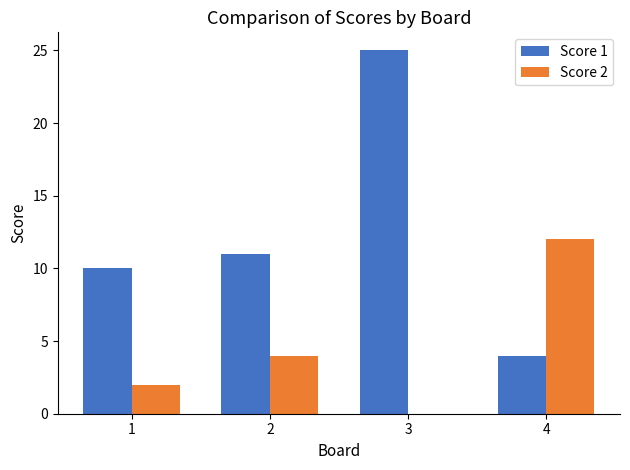

The Score 1 series shows 4 at 1. True or false?

False